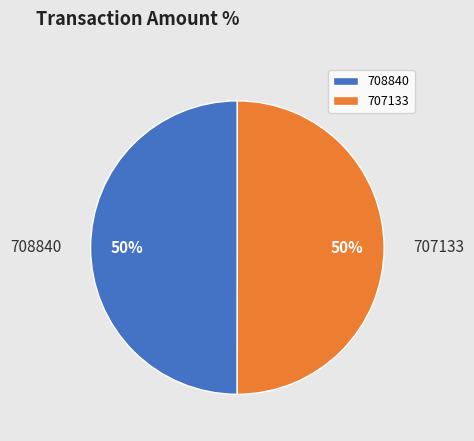

Do 708840 and 707133 together represent more than half of the pie?

Yes